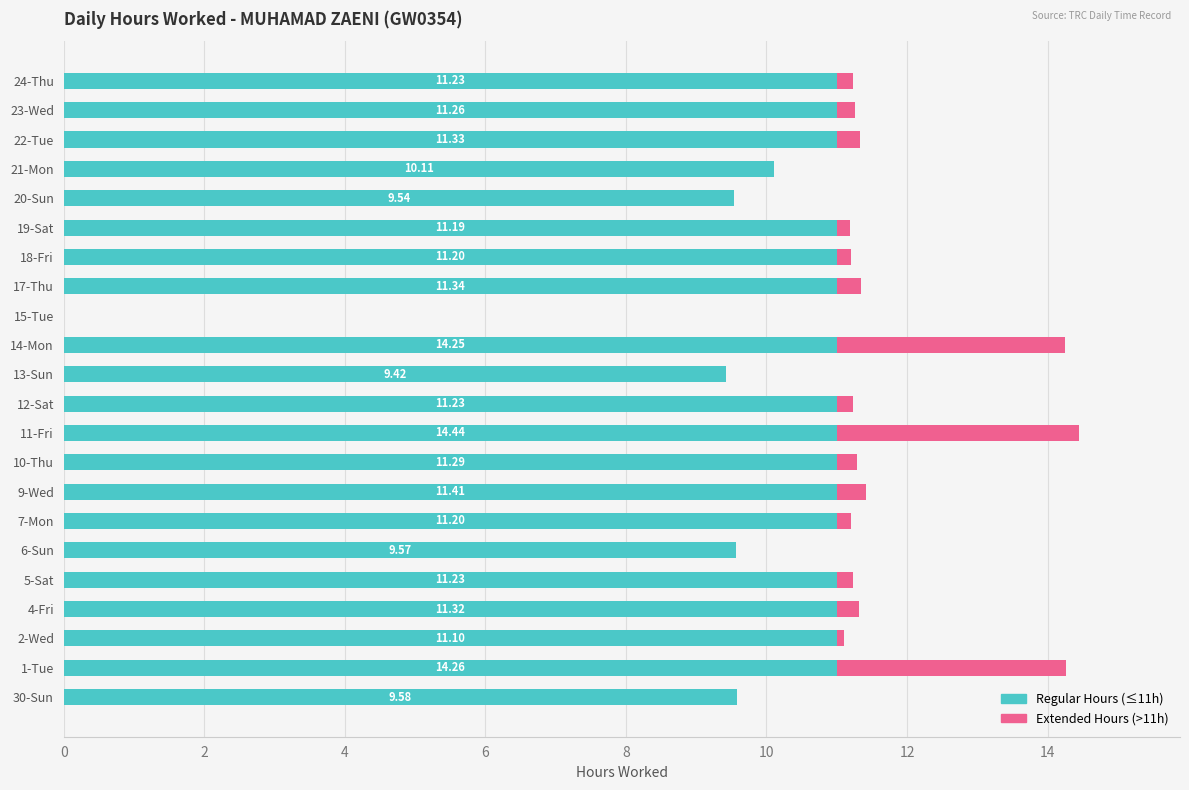

What is the sum of all Regular Hours (≤11h) values?

224.2